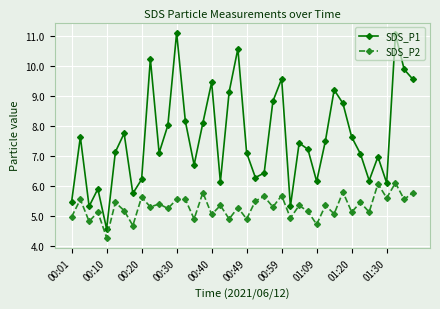

What is the difference between the maximum and minimum values in the SDS_P1 series?

6.5